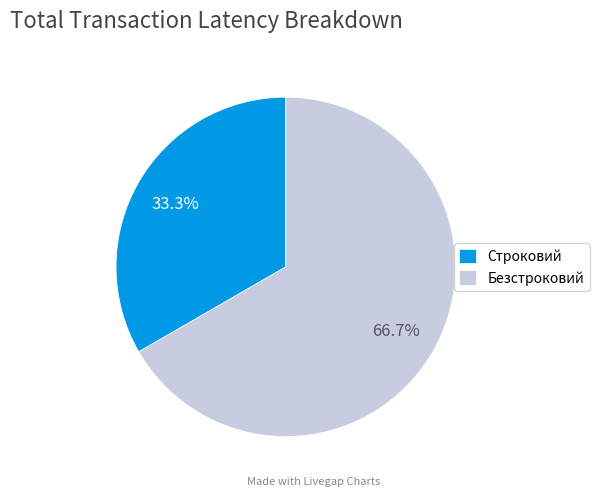

To the nearest percent, what portion does Строковий represent?

33%